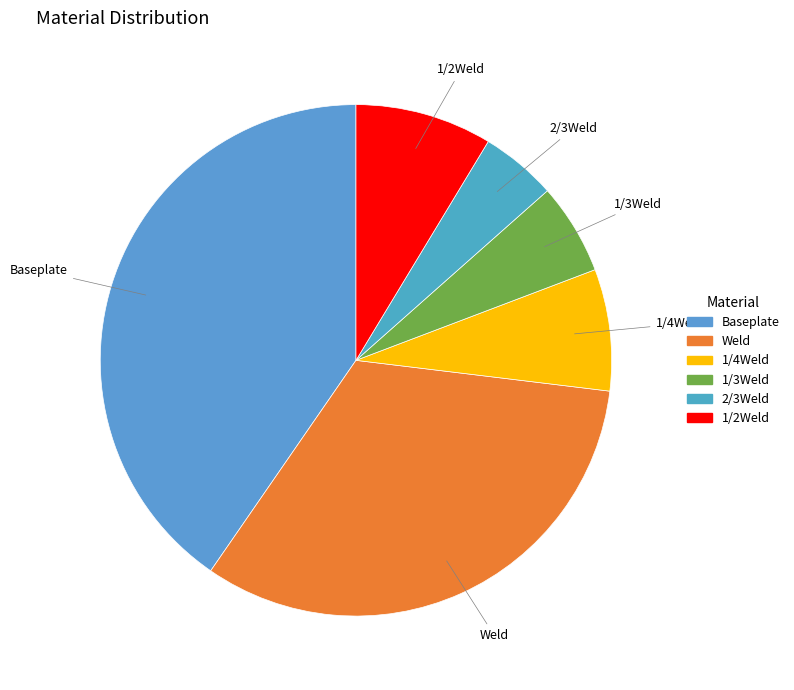

True or false: Weld accounts for 33% of the total.

True